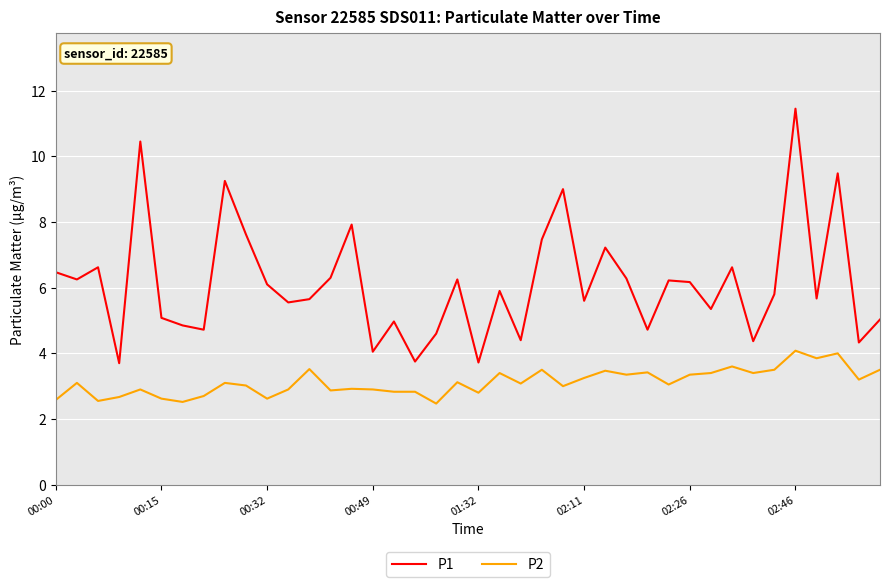

Which series has the largest range (max minus min)?

P1